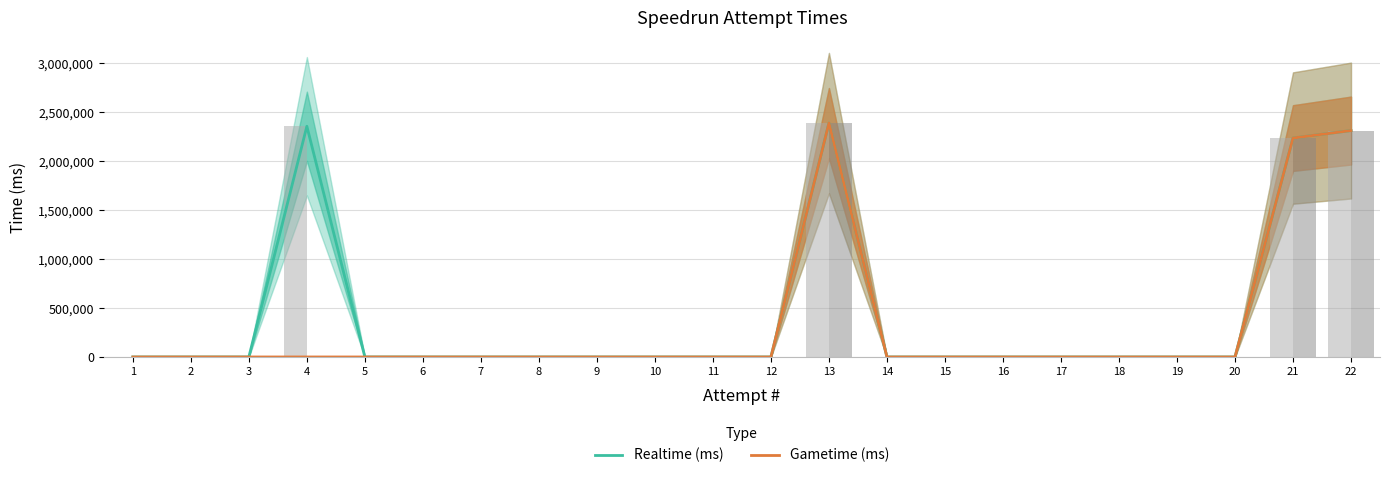

The Gametime (ms) series shows 0 at 4. True or false?

True